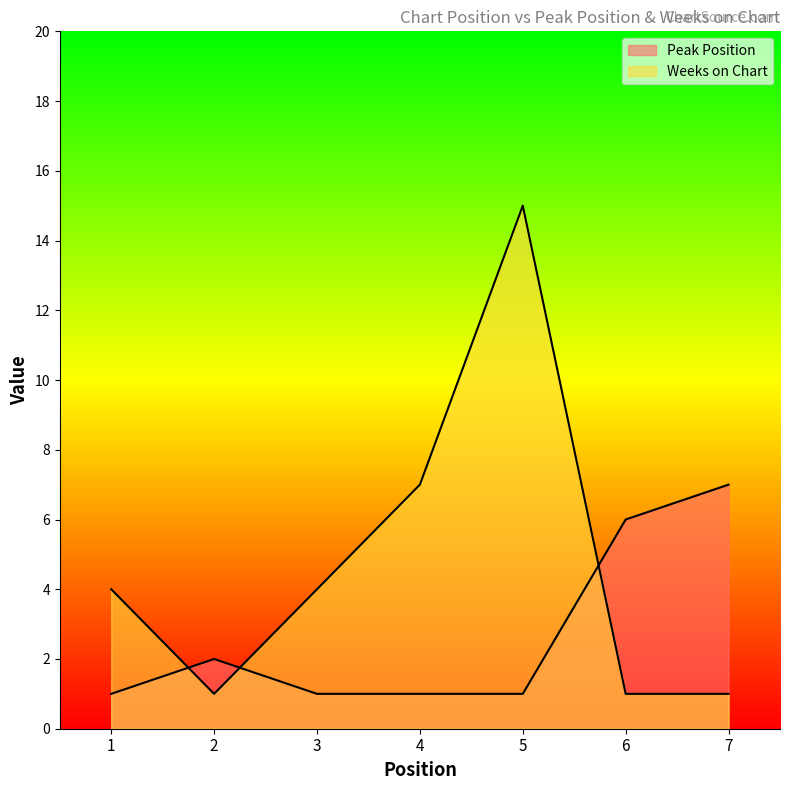

Which series ends up on top after the final intersection of Peak Position and Weeks on Chart?

Peak Position